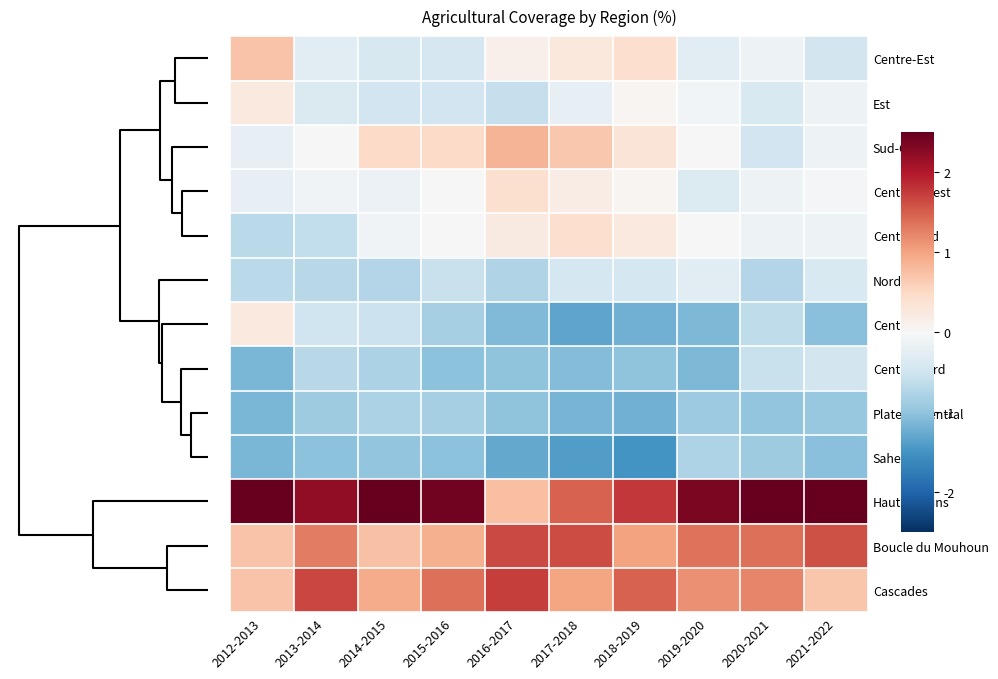

How many data points does each series have?

10